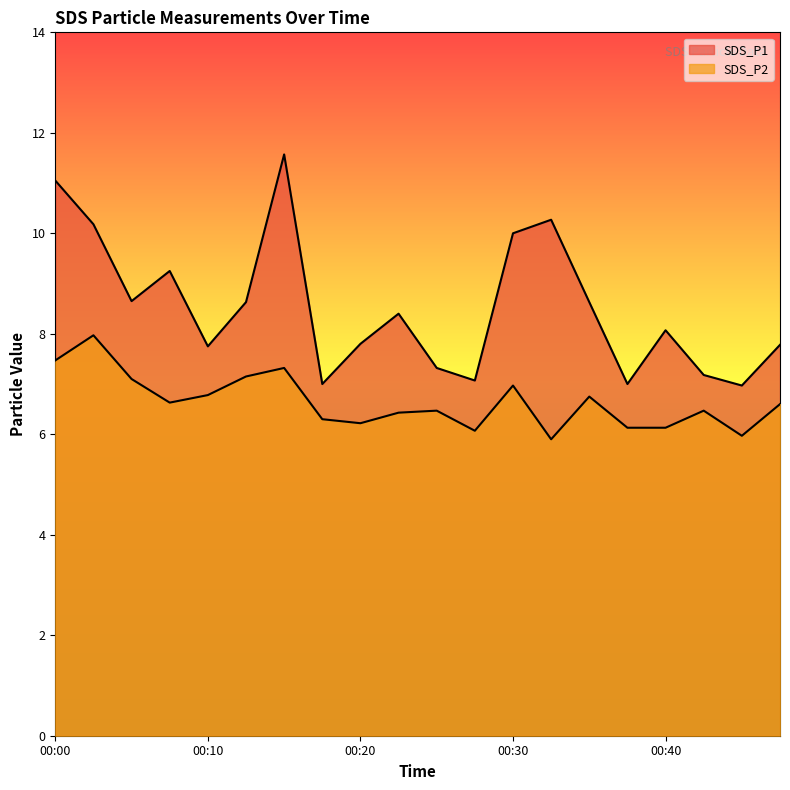

How many lines are shown in the chart?

2